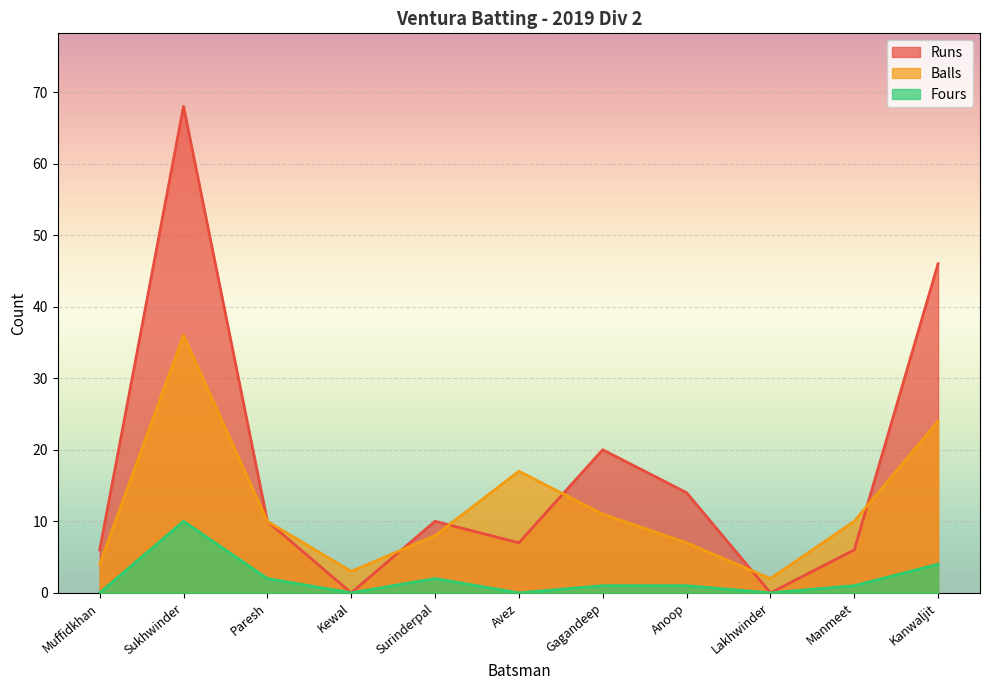

True or false: Fours and Runs cross at least once.

False